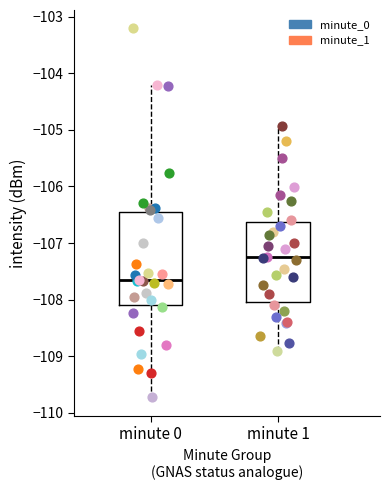

Reading left to right, read every box against the y-axis: the position of its median line, the range the box covers, and the ends of its whiskers. The values are not printed on the chart, so give them approximately, as read against the axis.

minute 0: median -107.7, box -108.1 to -106.4, whiskers -109.7 to -104.2
minute 1: median -107.3, box -108.0 to -106.6, whiskers -108.9 to -104.9